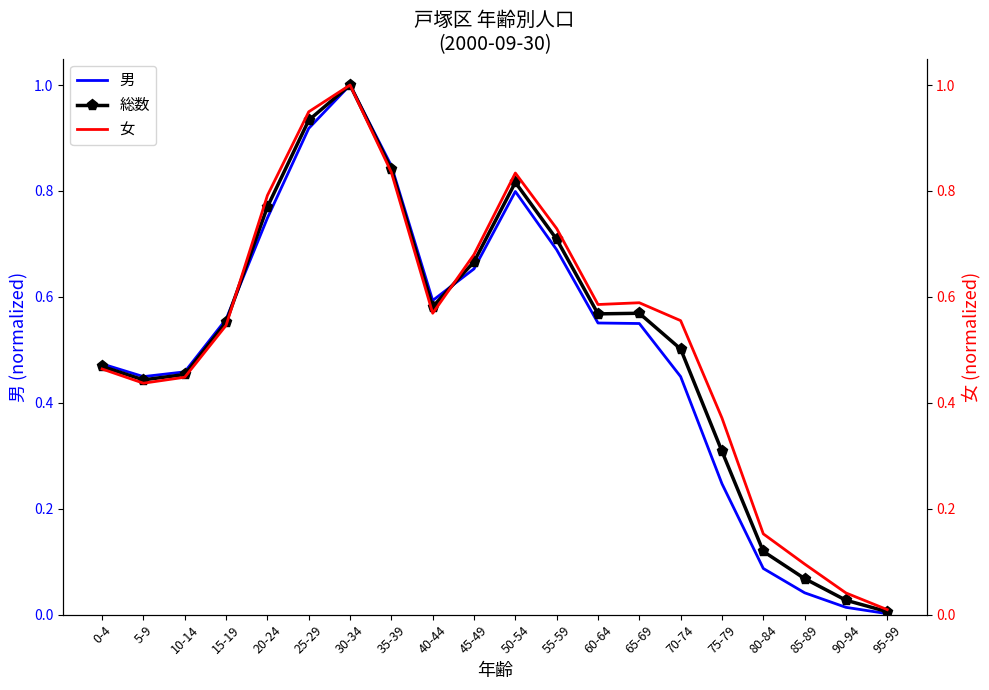

Is the value of 総数 at 90-94 greater than the value of 女 at 10-14?

No